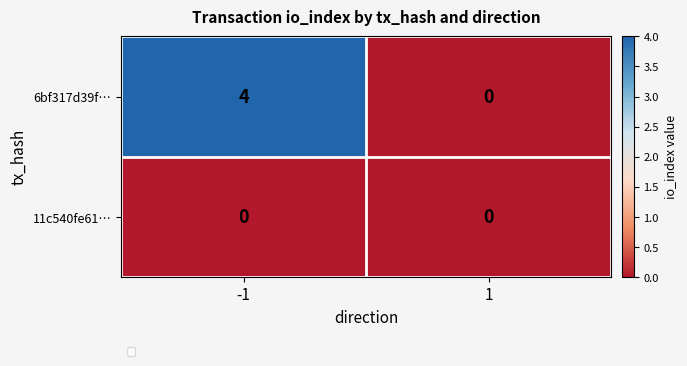

Rank the series by their maximum value, from highest to lowest.

6bf317d39f…, 11c540fe61…